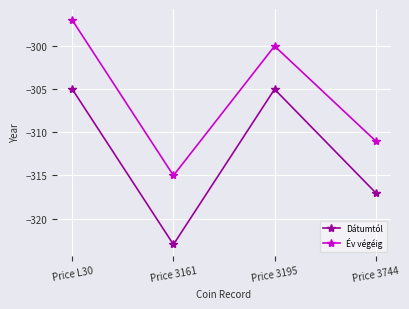

True or false: Év végéig and Dátumtól intersect in this chart.

False